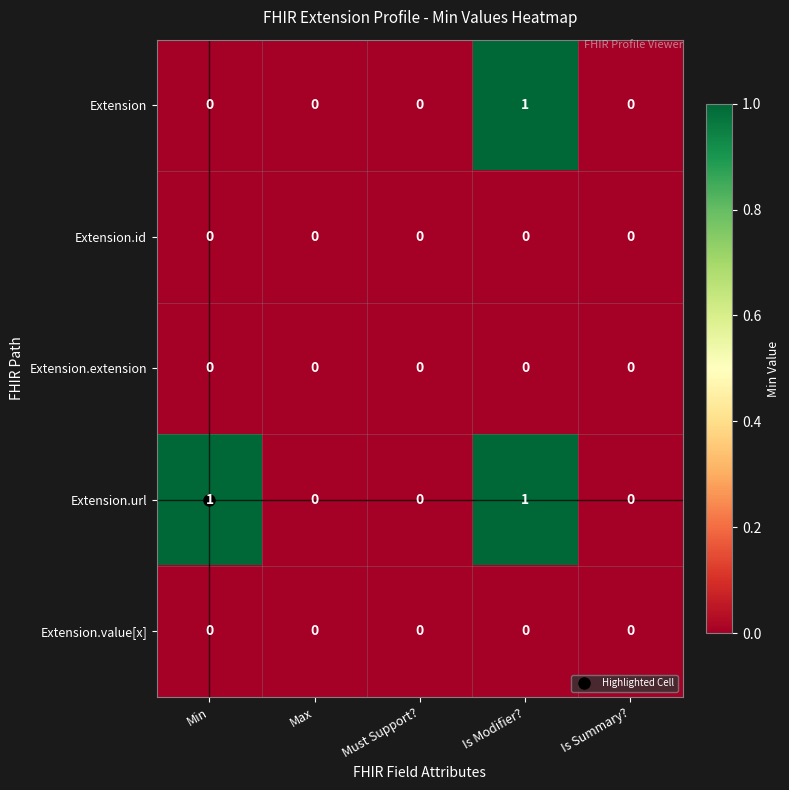

The value of Extension at Is Modifier? is 1. True or false?

True